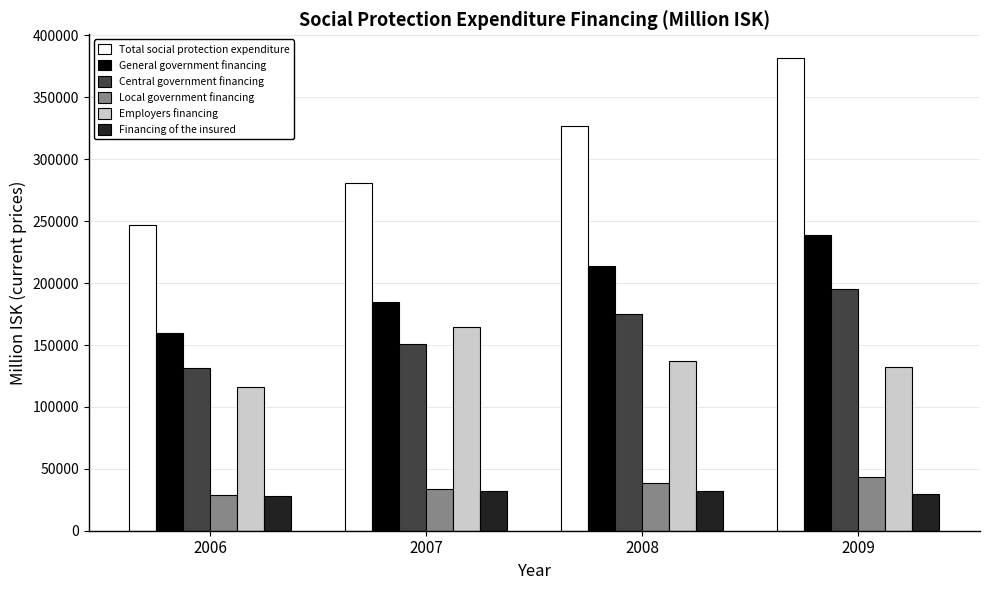

List the labels in order of General government financing value, smallest first.

2006, 2007, 2008, 2009